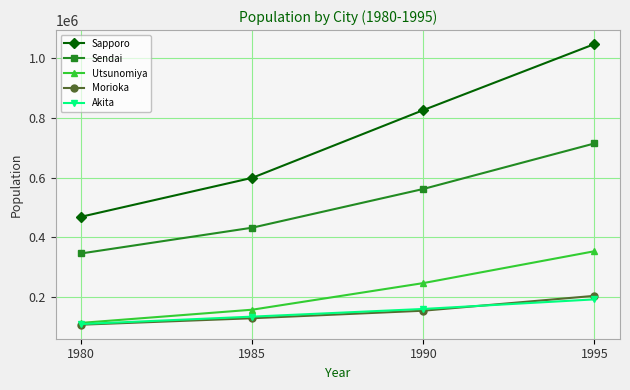

What is the value of the Utsunomiya point at the 4th from the left?

353318.2